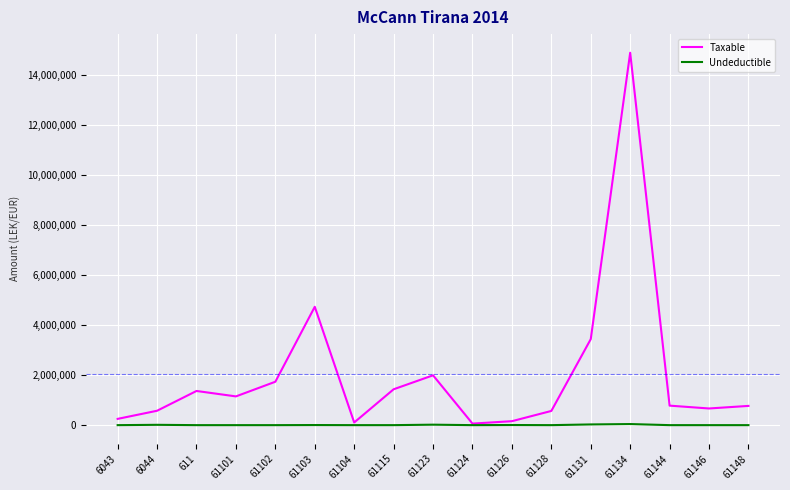

List the series in order of their peak value, lowest first.

Undeductible, Taxable